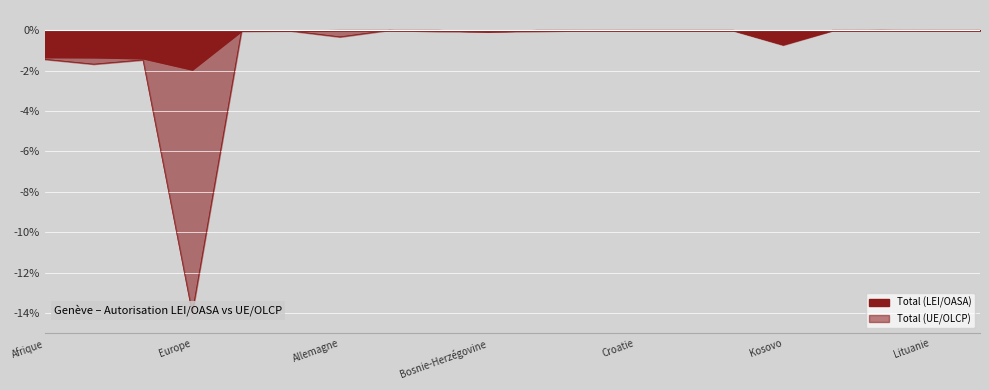

Where is the first local minimum for Total (LEI/OASA)?

Europe